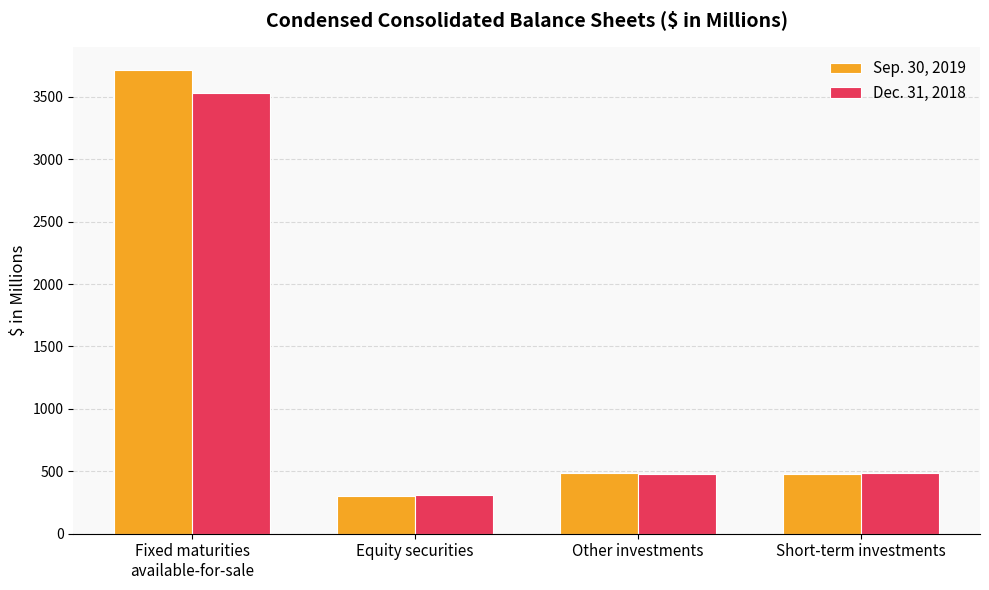

What is the spread (max minus min) of values at Other investments?

4.0